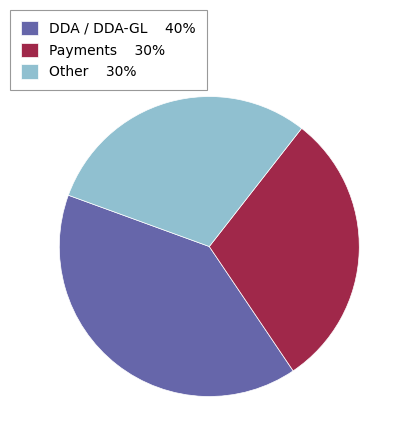

Which category has the biggest portion of the pie?

DDA / DDA-GL 40%